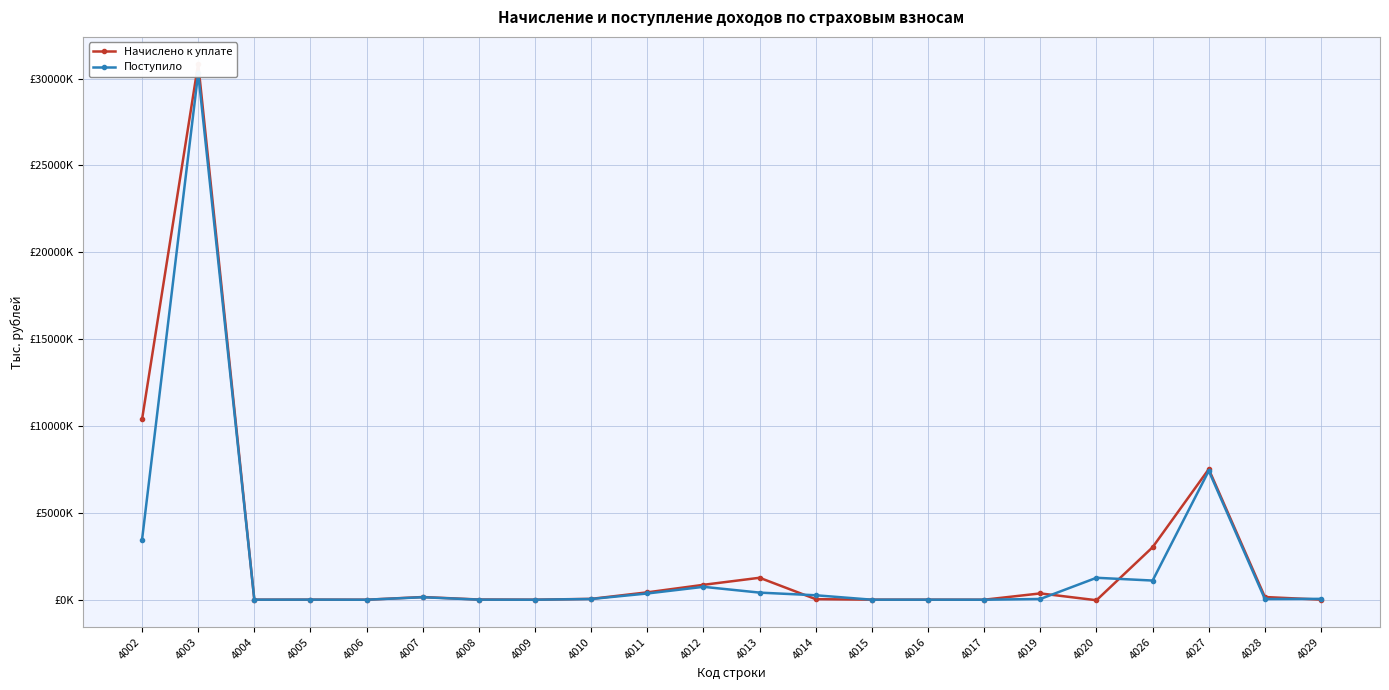

List the series in order of their overall mean, lowest first.

Поступило, Начислено к уплате